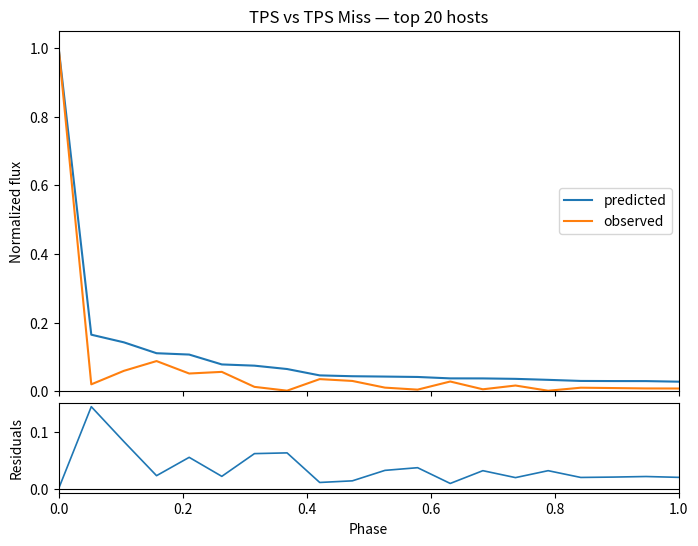

Which series has the largest total across all categories?

predicted